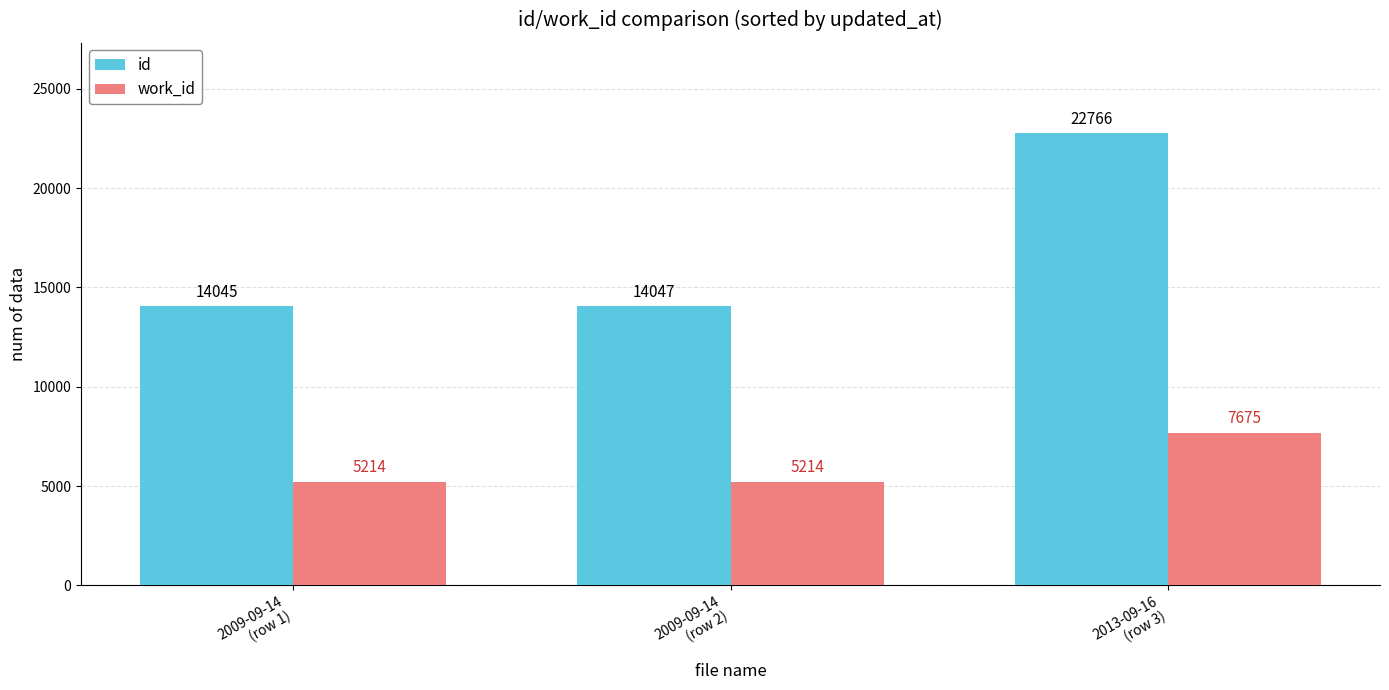

Reading left to right, list all the values displayed in this chart.

id: 14045	14047	22766
work_id: 5214	5214	7675